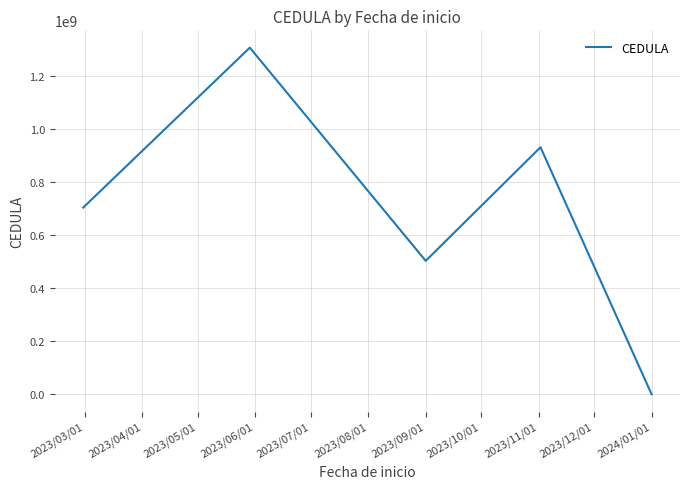

What is the greatest value displayed?

1307070845